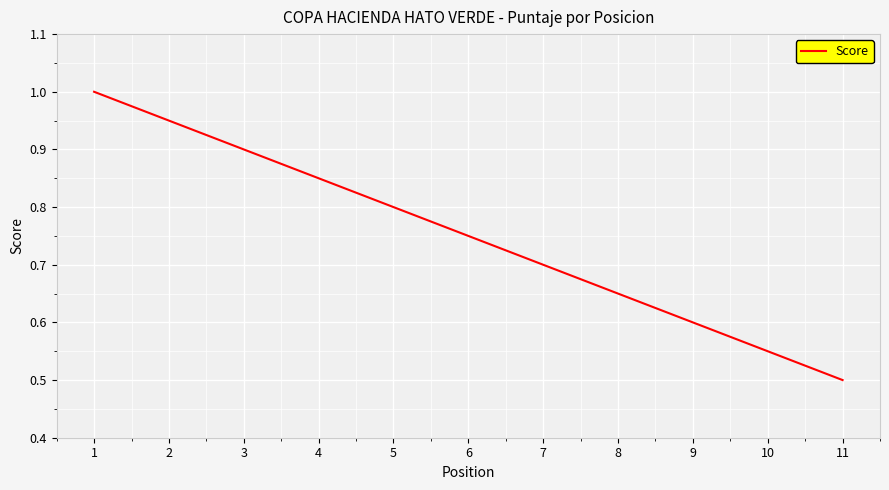

Is this an area chart (filled region under the line)?

No